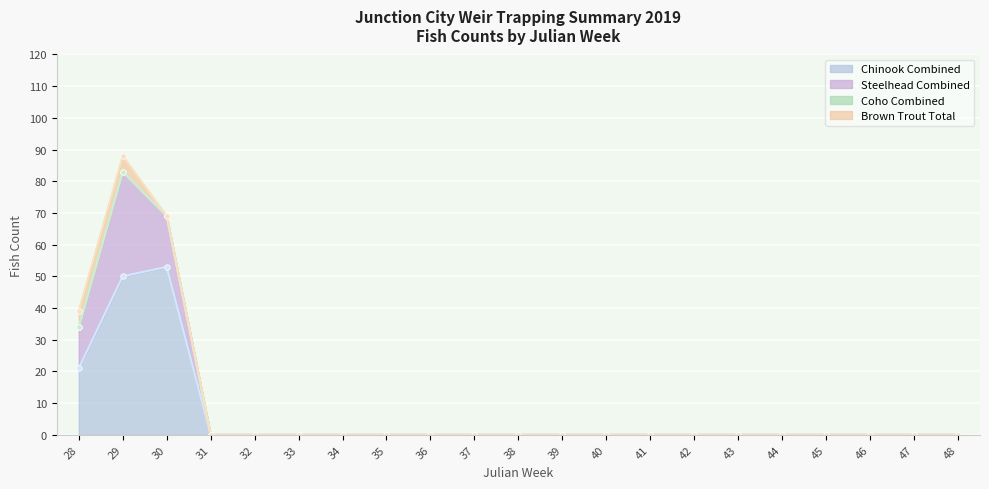

At which label does Coho Combined reach its peak?

28